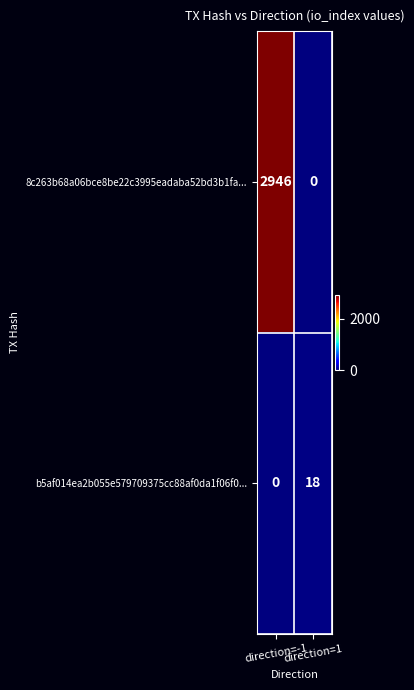

What is the average value of the b5af014ea2b055e579709375cc88af0da1f06f0... series?

9